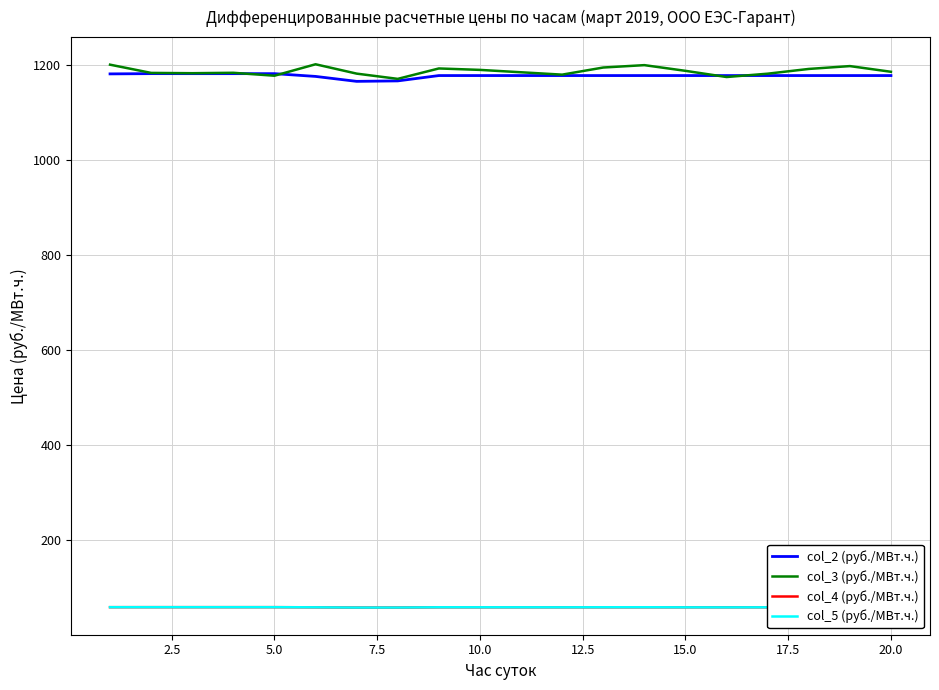

Which series has the largest range (max minus min)?

col_3 (руб./МВт.ч.)